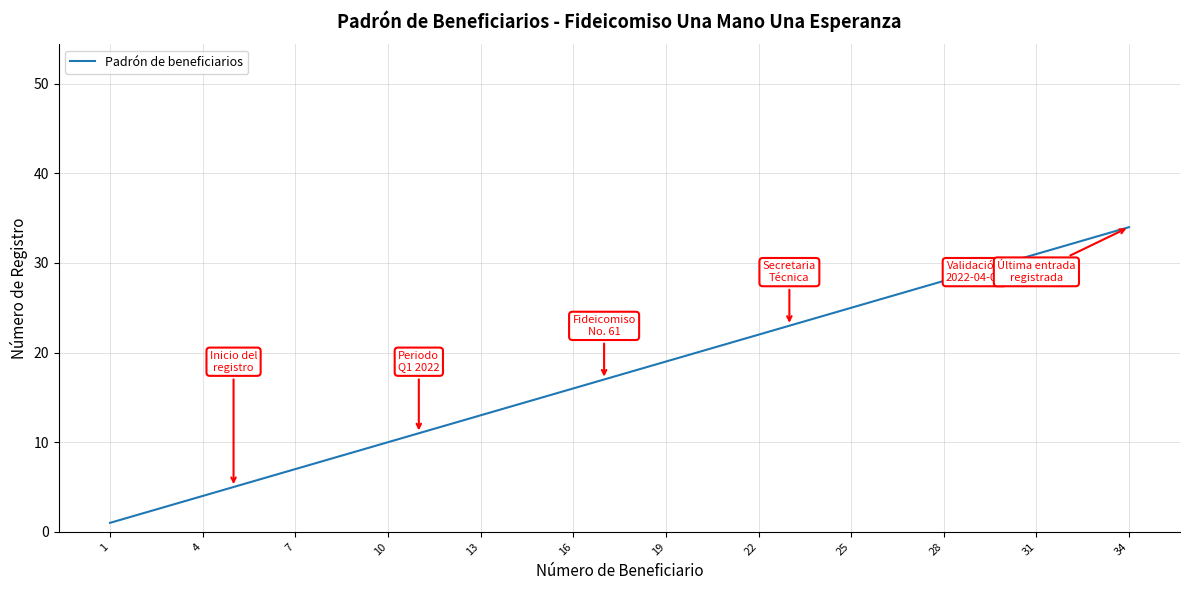

What is the difference between the second highest and minimum values?

32